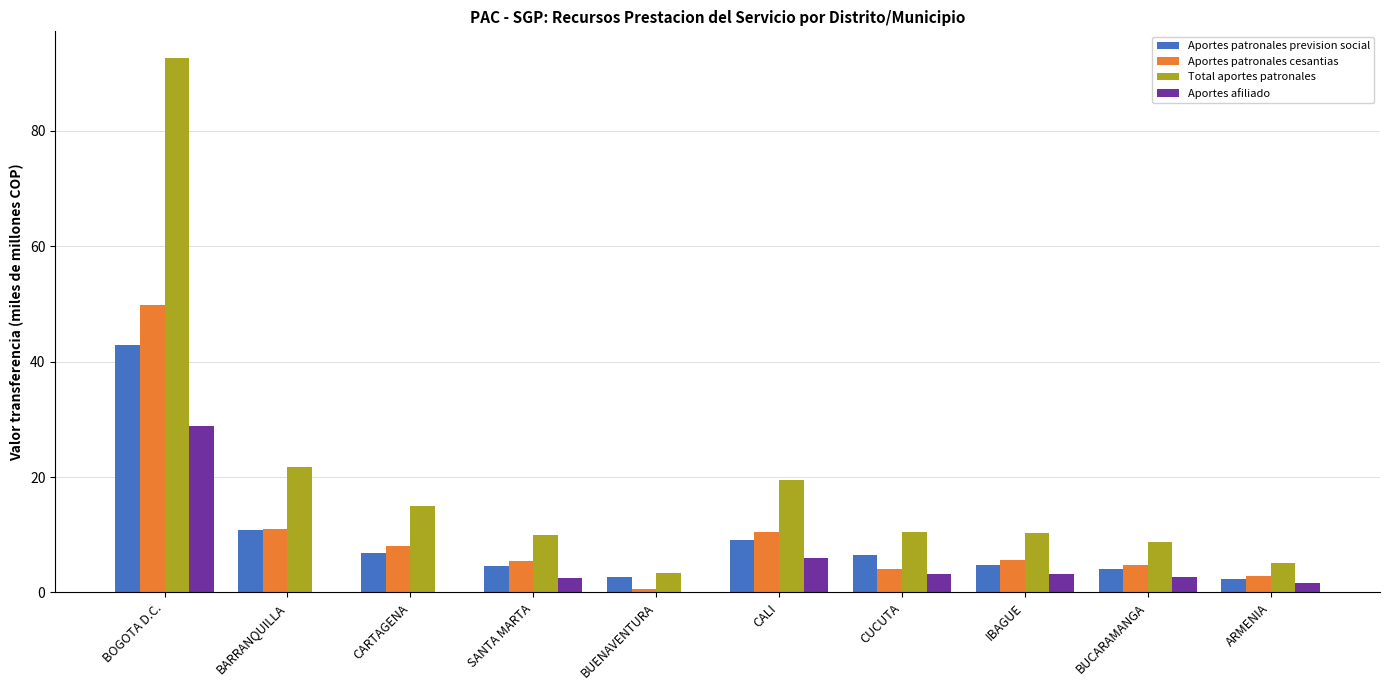

What is the maximum value shown in the chart?

92.6